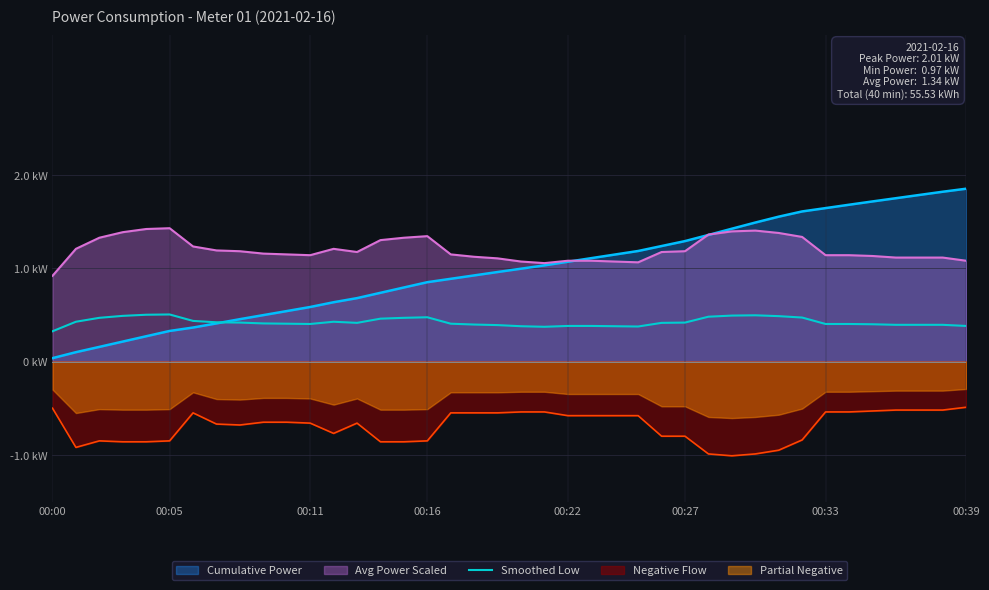

Does the chart display data point markers on the line(s)?

No